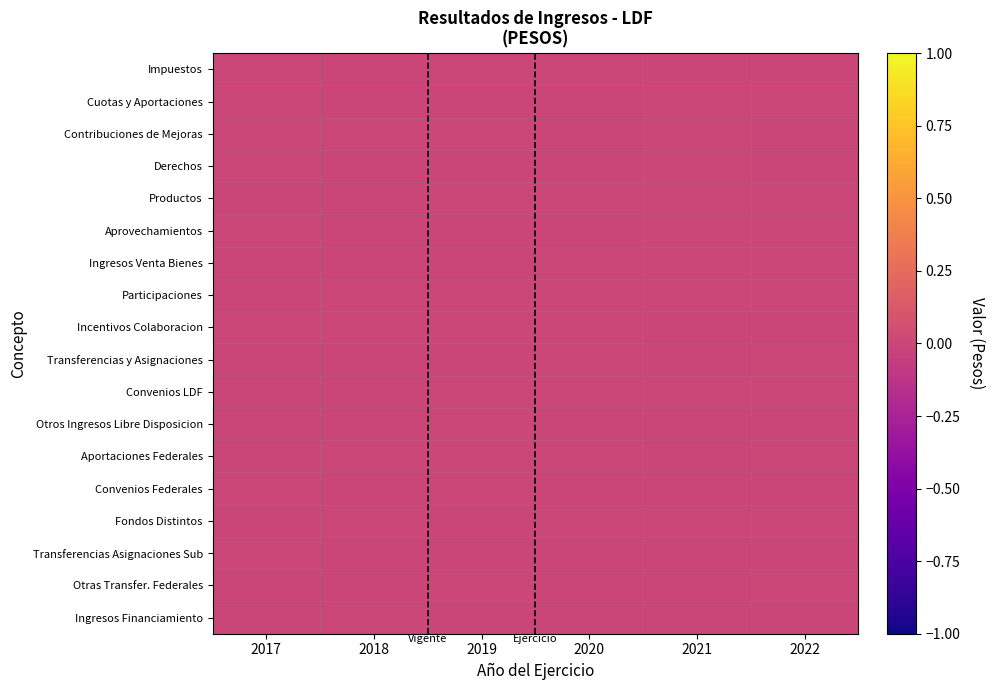

Rank the series at 2018 from lowest to highest value.

Impuestos, Otras Transfer. Federales, Ingresos Venta Bienes, Transferencias y Asignaciones, Otros Ingresos Libre Disposicion, Aprovechamientos, Productos, Convenios LDF, Cuotas y Aportaciones, Convenios Federales, Transferencias Asignaciones Sub, Derechos, Incentivos Colaboracion, Participaciones, Fondos Distintos, Aportaciones Federales, Ingresos Financiamiento, Contribuciones de Mejoras